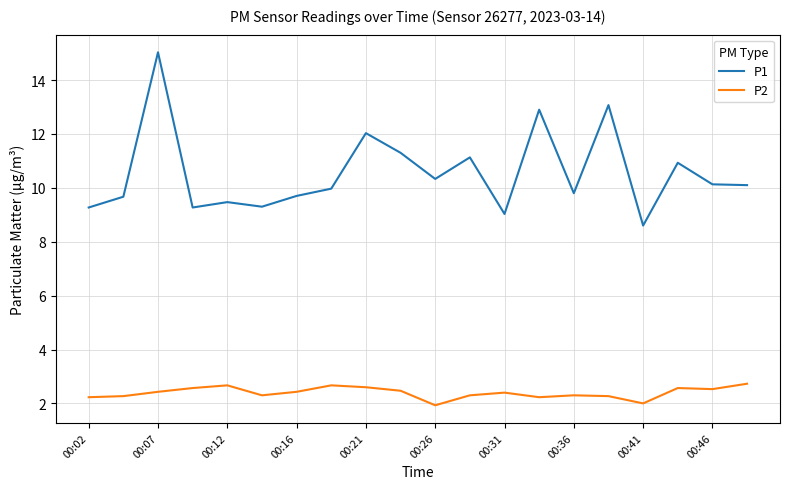

What is the minimum value for P2?

1.9